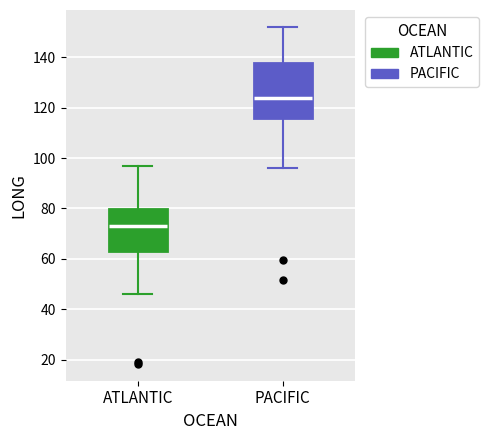

Which box's median line is the highest?

PACIFIC